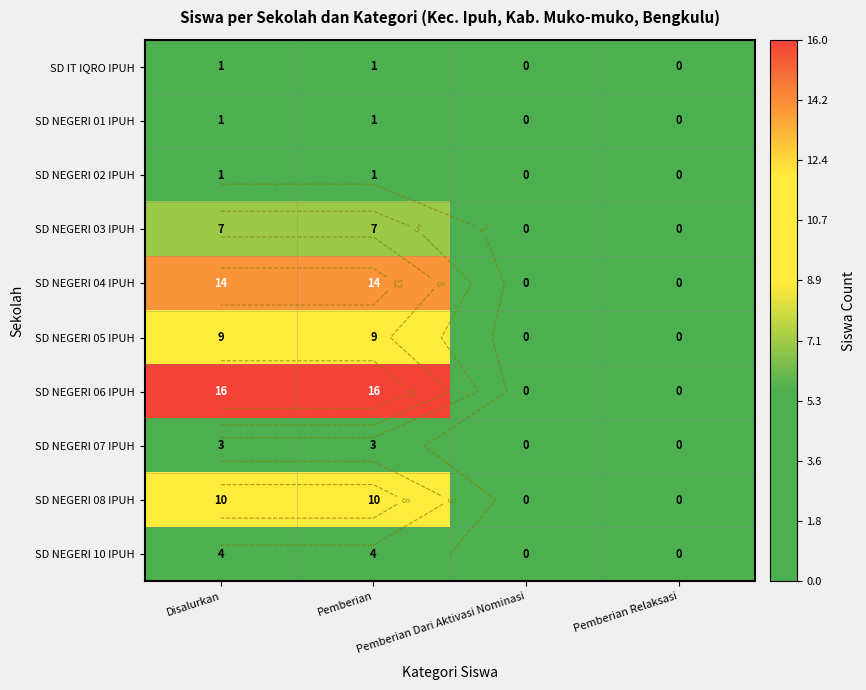

The value of SD NEGERI 05 IPUH at Pemberian Relaksasi is 4. True or false?

False